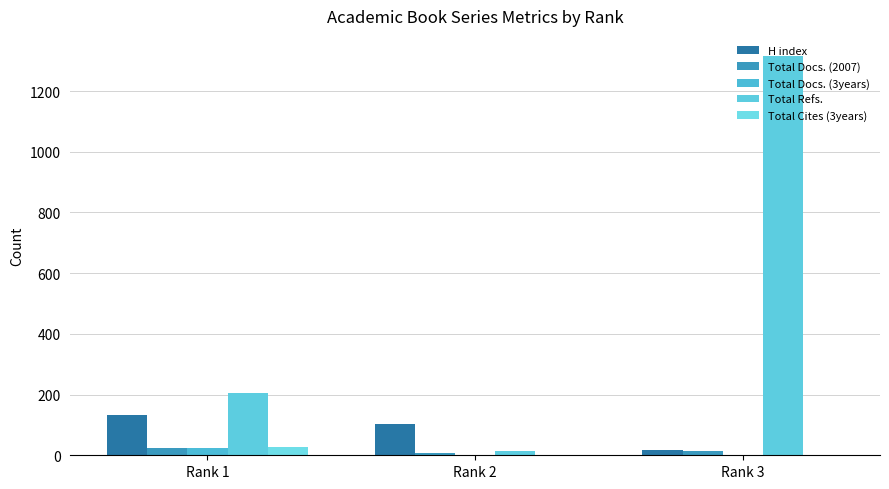

Which category has the highest value across all series?

Rank 3